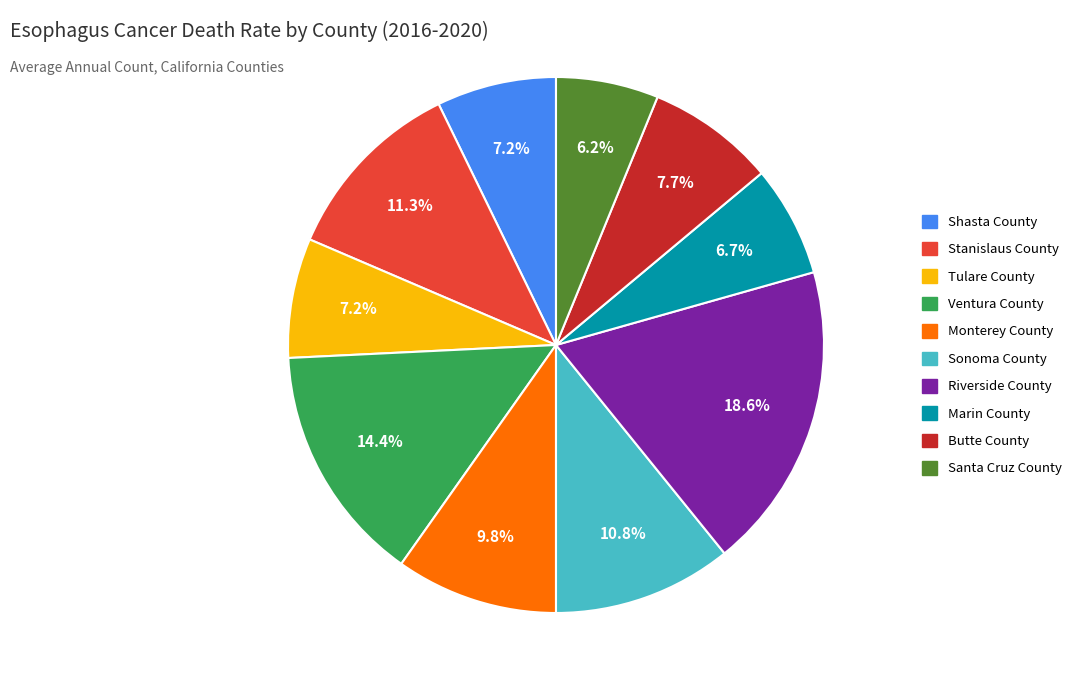

To the nearest percent, what is the combined percentage of Riverside County and Tulare County?

26%